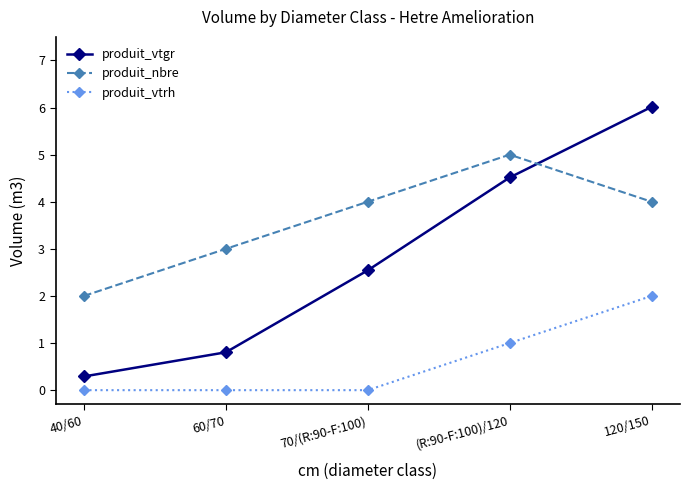

How many produit_vtrh values are between 0 and 1?

4